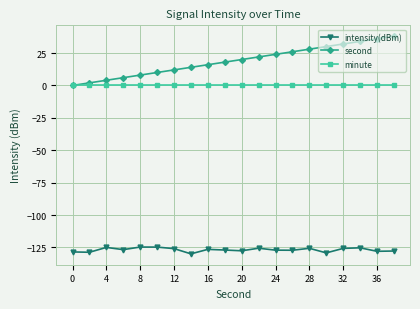

What is the minimum value shown in the chart?

-129.9